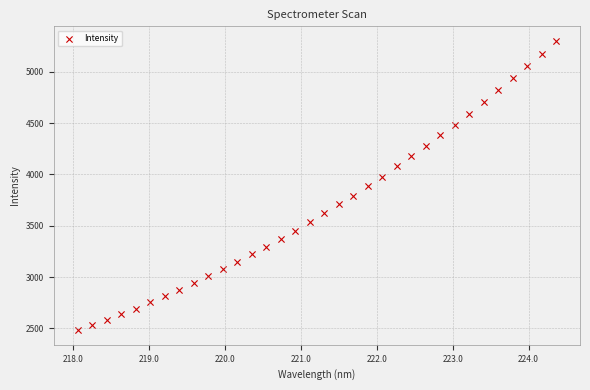

What is the range of Y values (max minus min)?

2821.2